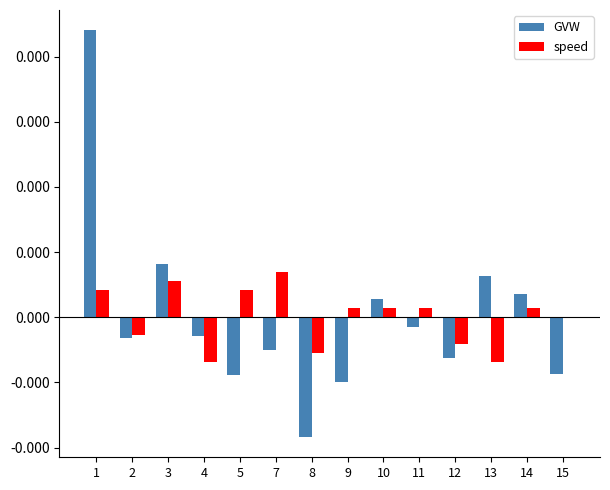

At which category is the sum across all series the highest?

1